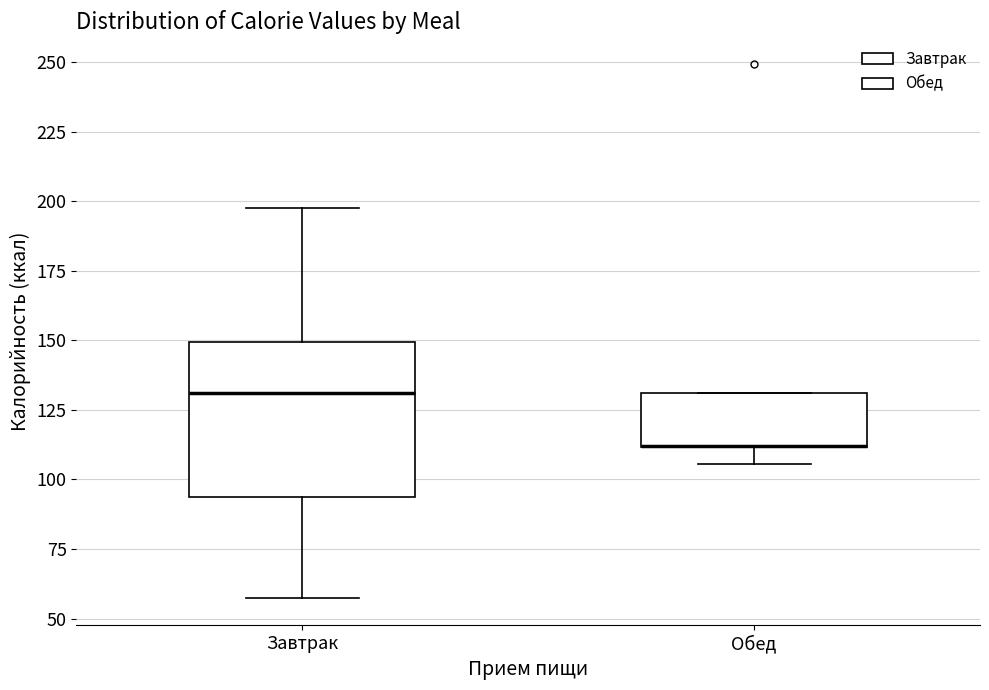

Which box is the tallest, from its lower edge to its upper edge?

Завтрак